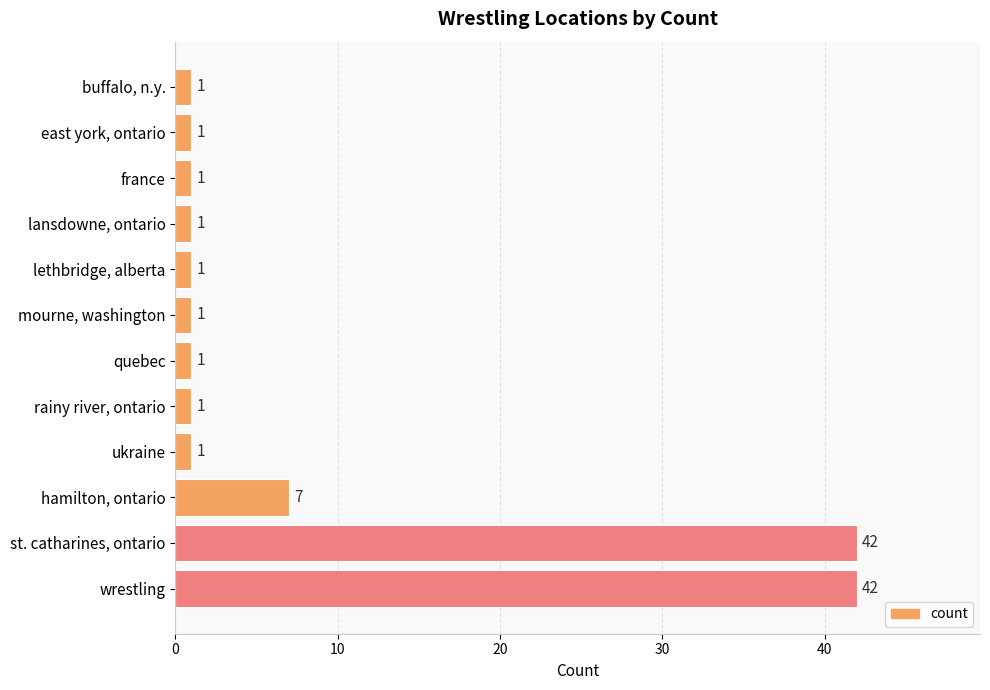

Between buffalo, n.y. and hamilton, ontario, which is larger?

hamilton, ontario